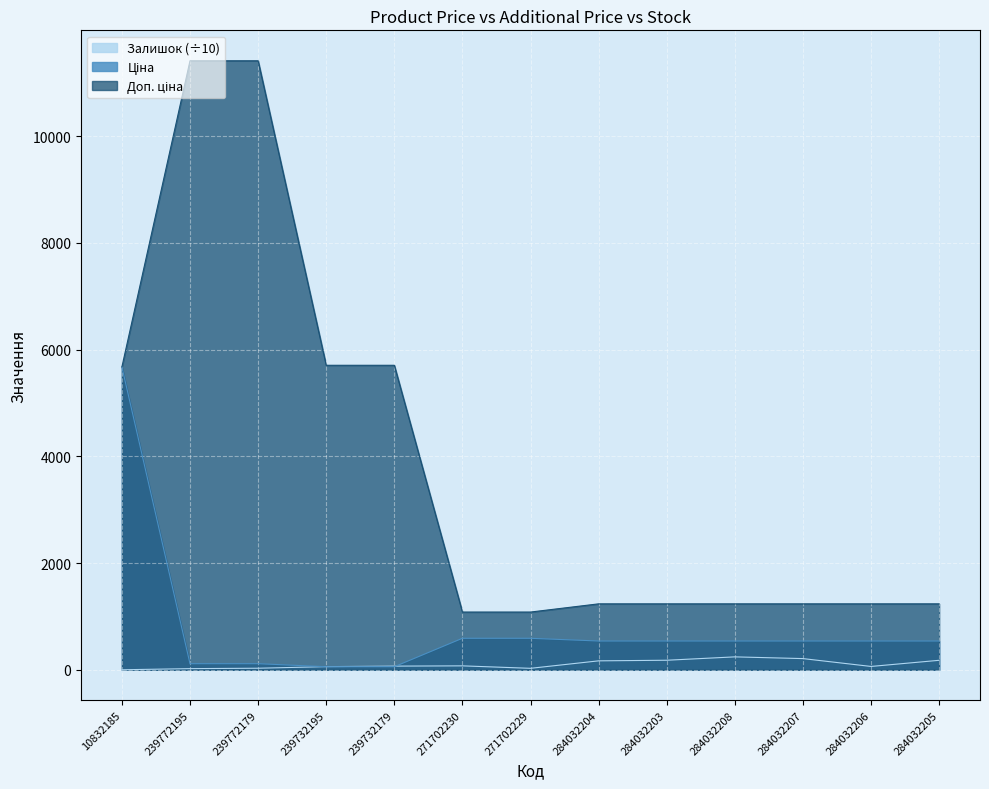

What position from the right is 239732179?

9